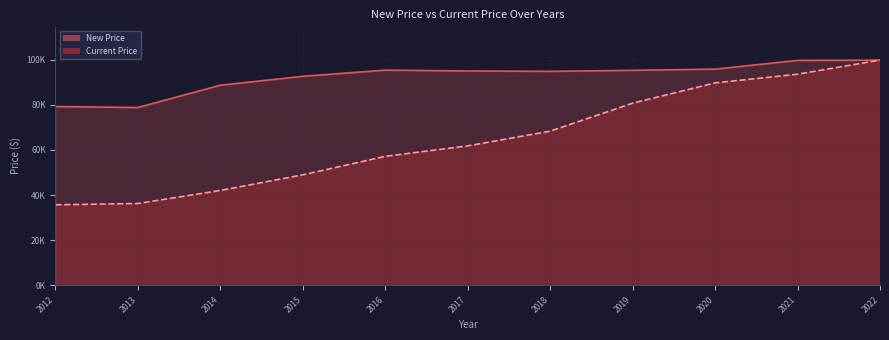

Which category has the highest value across all series?

2022